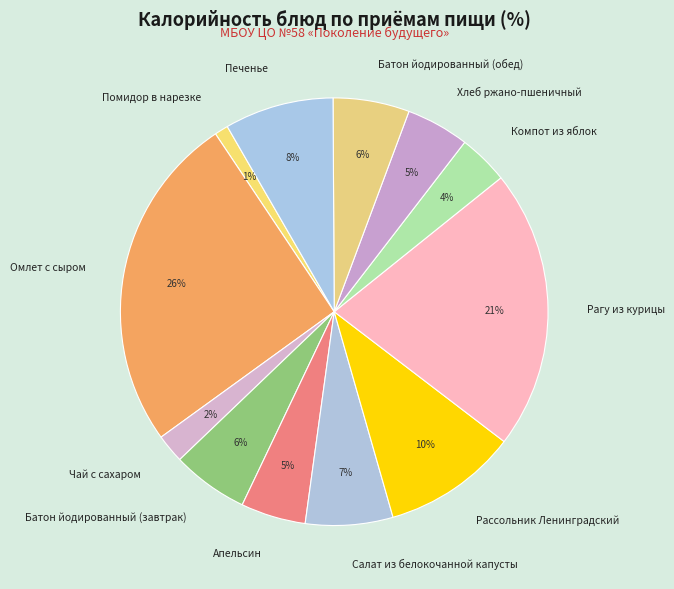

The Рагу из курицы slice represents 21% of the pie. True or false?

True